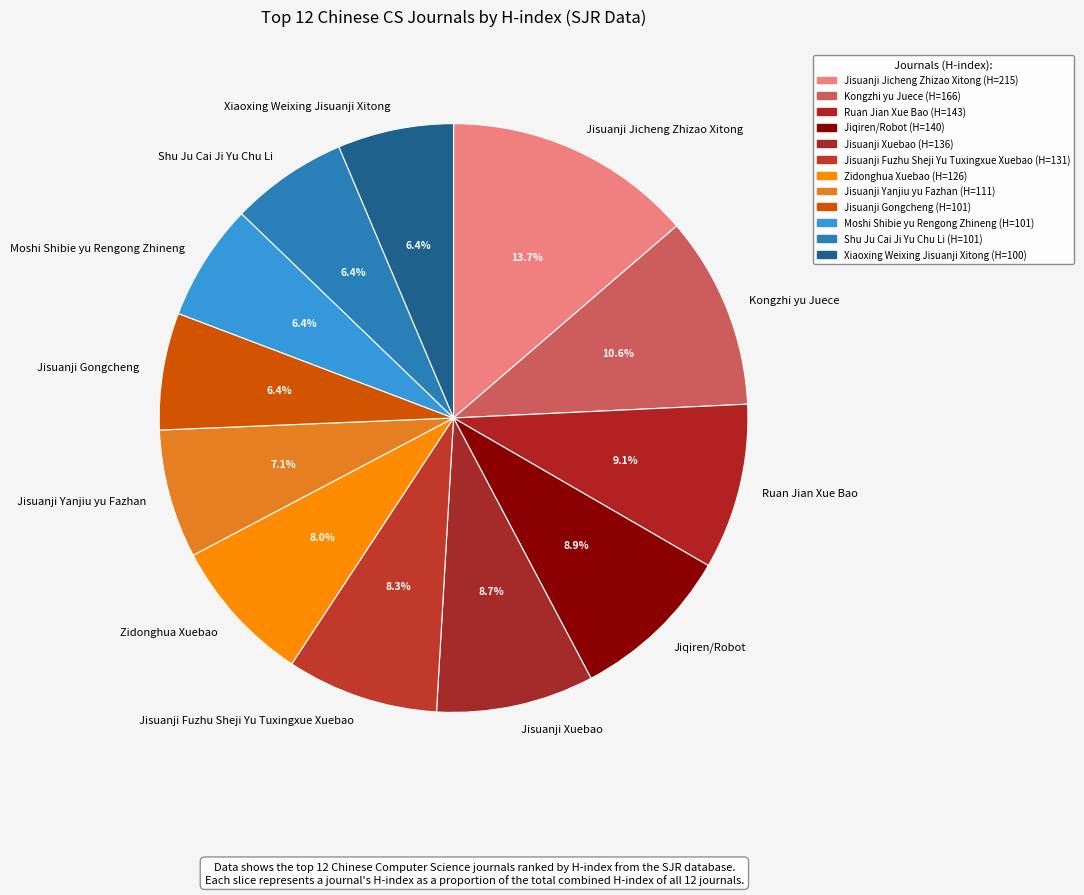

How many segments does this pie chart have?

12